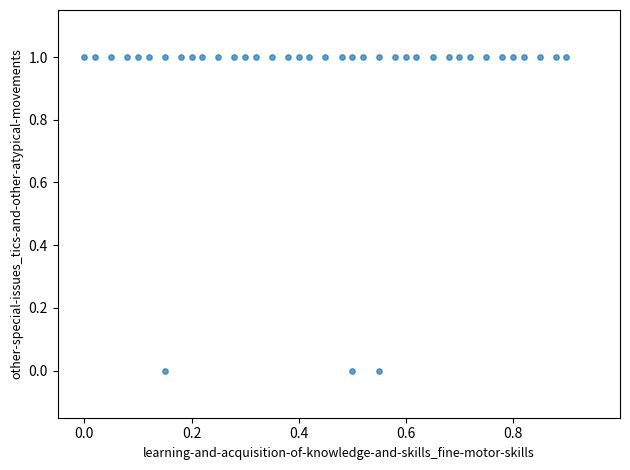

How many data points are displayed?

40